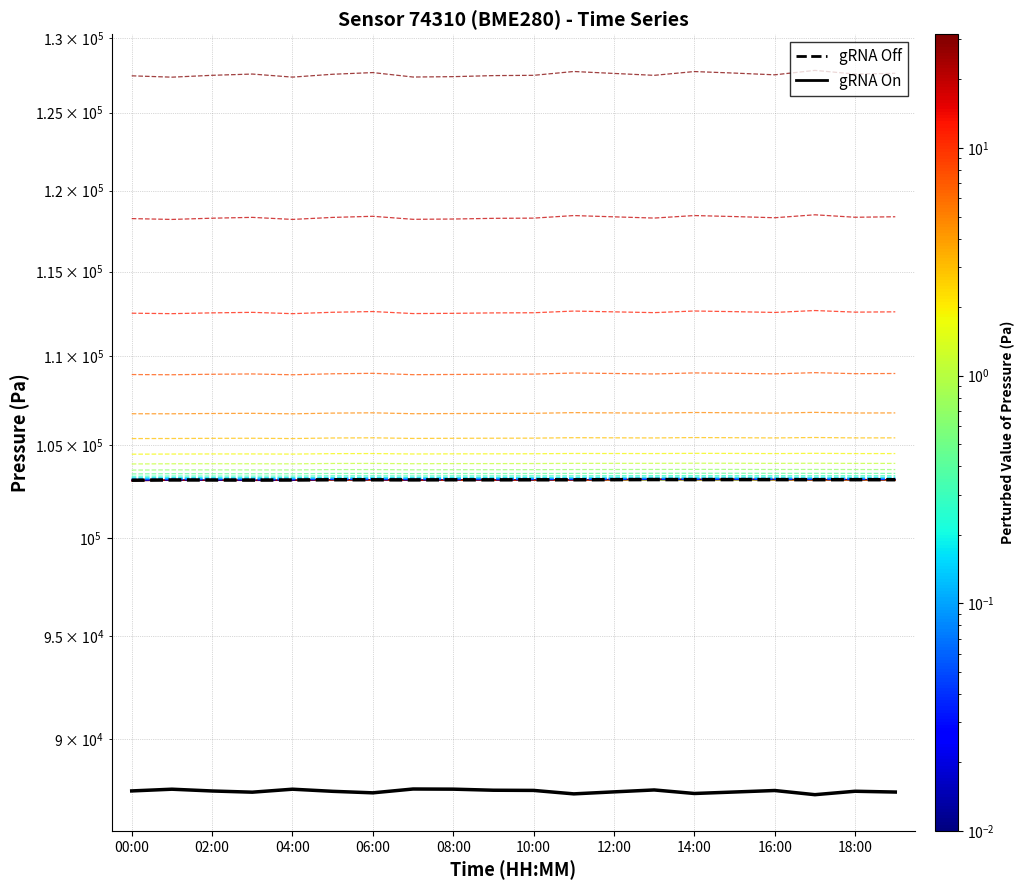

Count the number of data series in this chart.

2